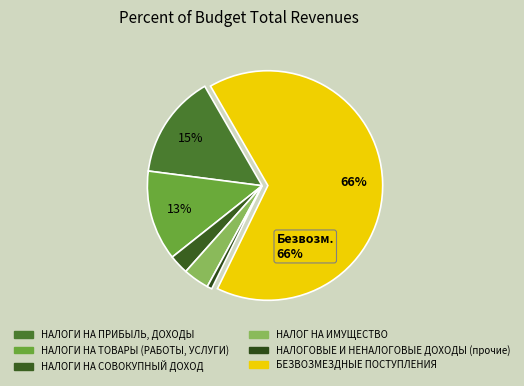

How many segments does this pie chart have?

6